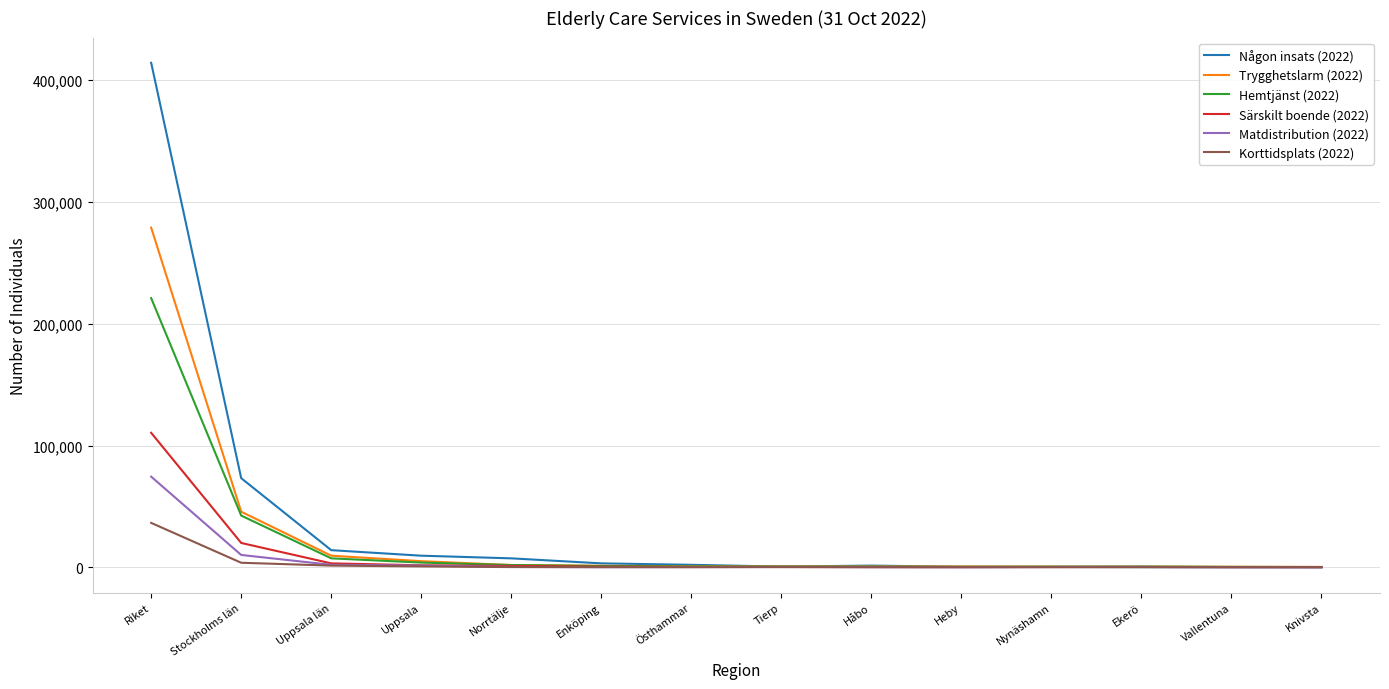

At which category is the sum across all series the highest?

Riket